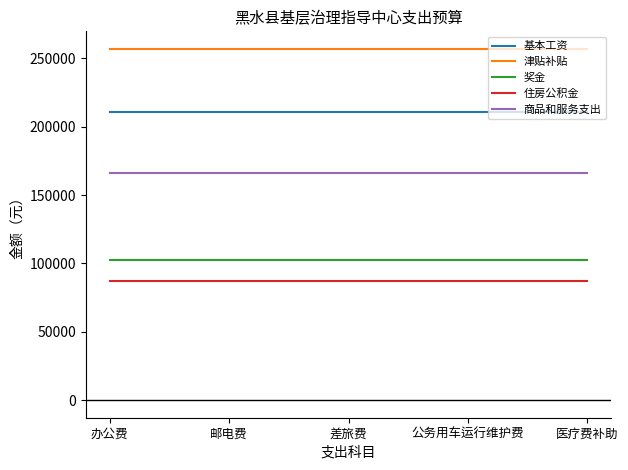

What position from the right is 办公费?

5